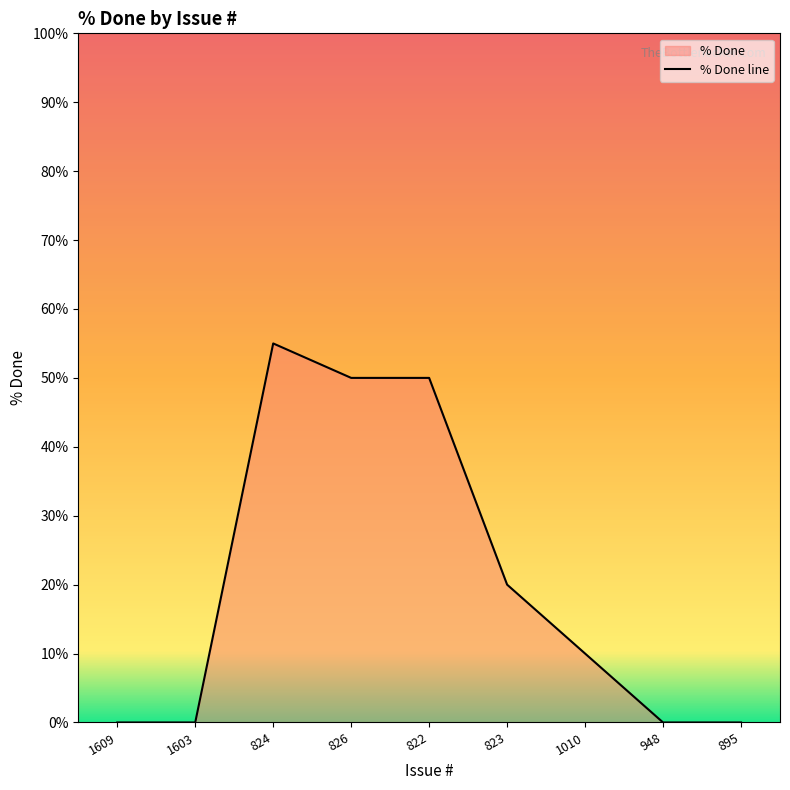

List the labels in order of value, smallest first.

1609, 1603, 948, 895, 1010, 823, 826, 822, 824